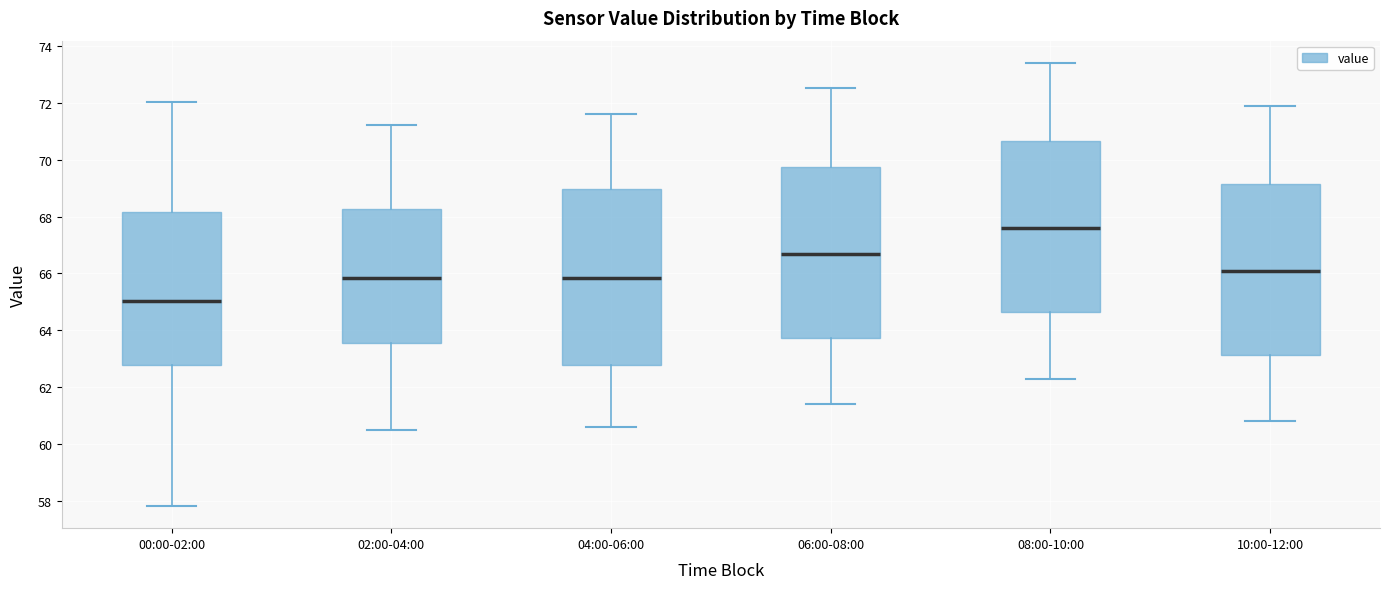

Reading left to right, read every box against the y-axis: the position of its median line, the range the box covers, and the ends of its whiskers. The values are not printed on the chart, so give them approximately, as read against the axis.

00:00-02:00: median 65.0, box 62.8 to 68.2, whiskers 57.8 to 72.0
02:00-04:00: median 65.8, box 63.6 to 68.2, whiskers 60.6 to 71.2
04:00-06:00: median 65.8, box 62.8 to 69.0, whiskers 60.6 to 71.6
06:00-08:00: median 66.8, box 63.8 to 69.8, whiskers 61.4 to 72.6
08:00-10:00: median 67.6, box 64.6 to 70.6, whiskers 62.4 to 73.4
10:00-12:00: median 66.2, box 63.2 to 69.2, whiskers 60.8 to 72.0